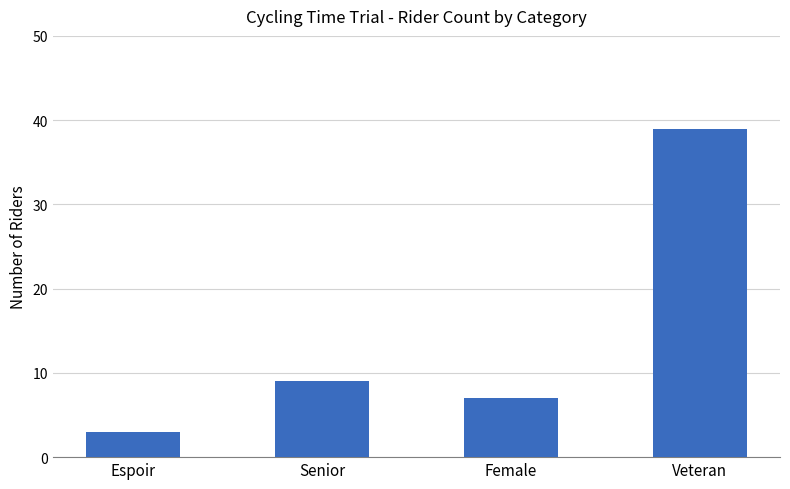

Reading left to right, transcribe all the data shown in this chart.

3	9	7	39